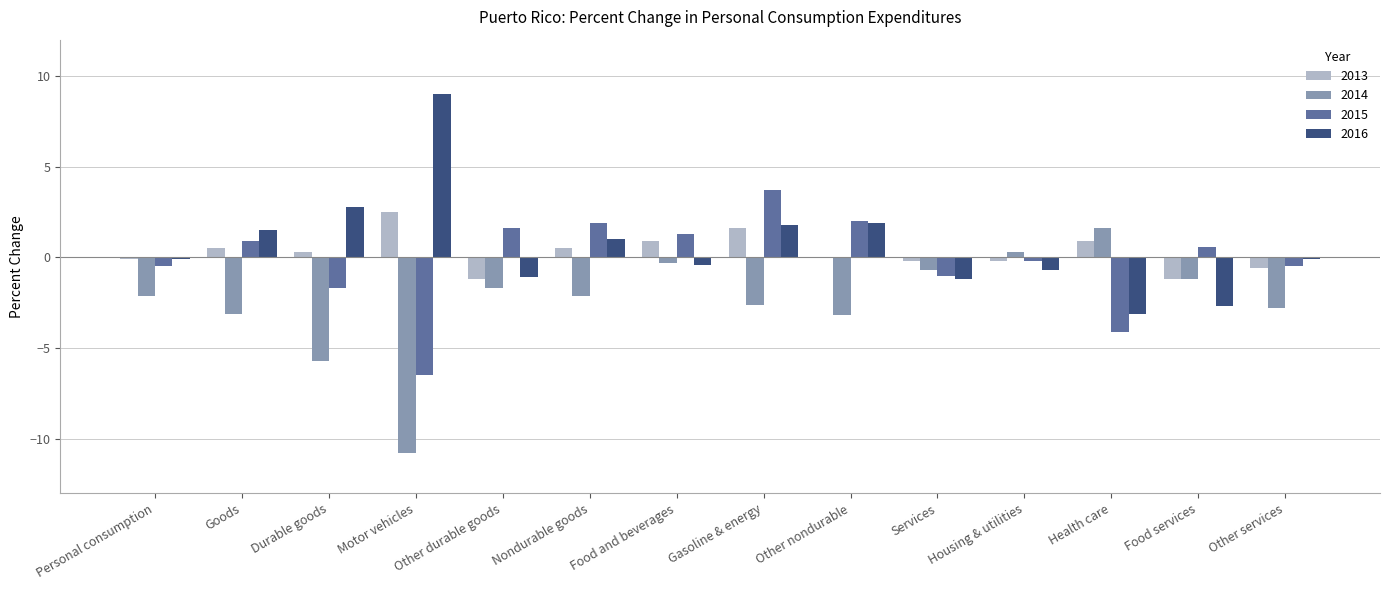

What is the sum of all 2015 values?

-2.5